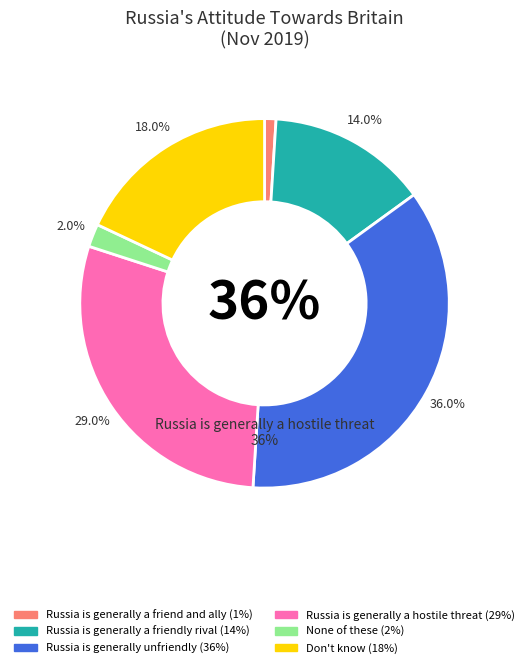

How much of the chart is everything except Russia is generally a friendly rival?

86.0%